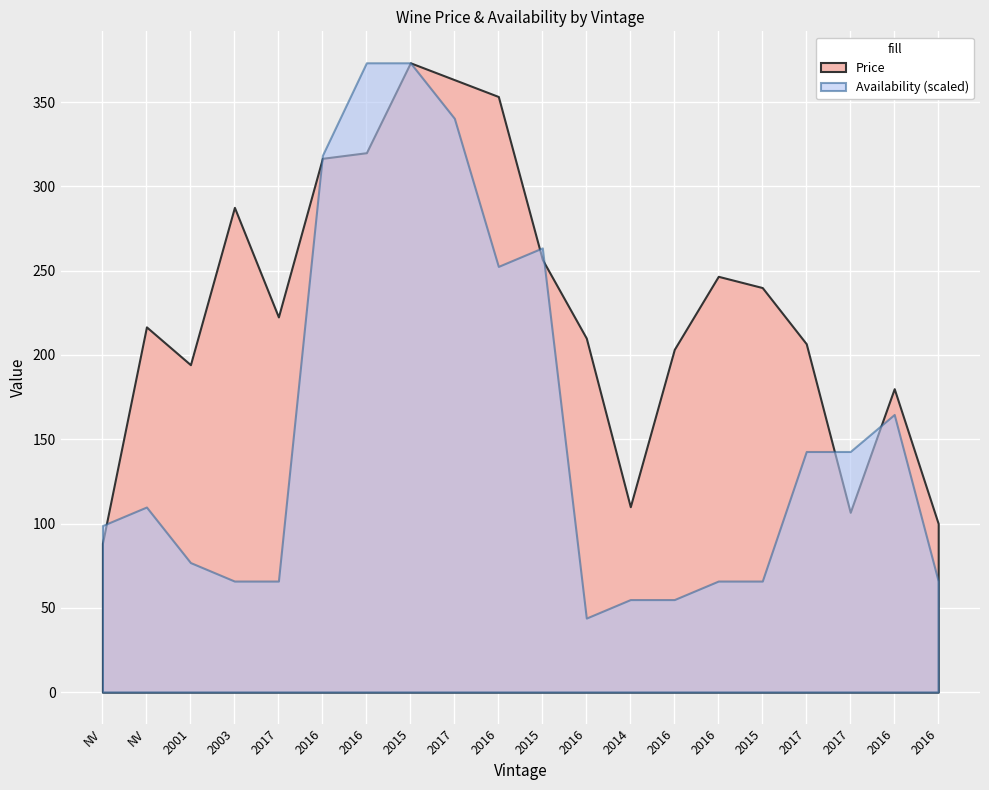

True or false: Availability has more than 0 interior local peaks.

True